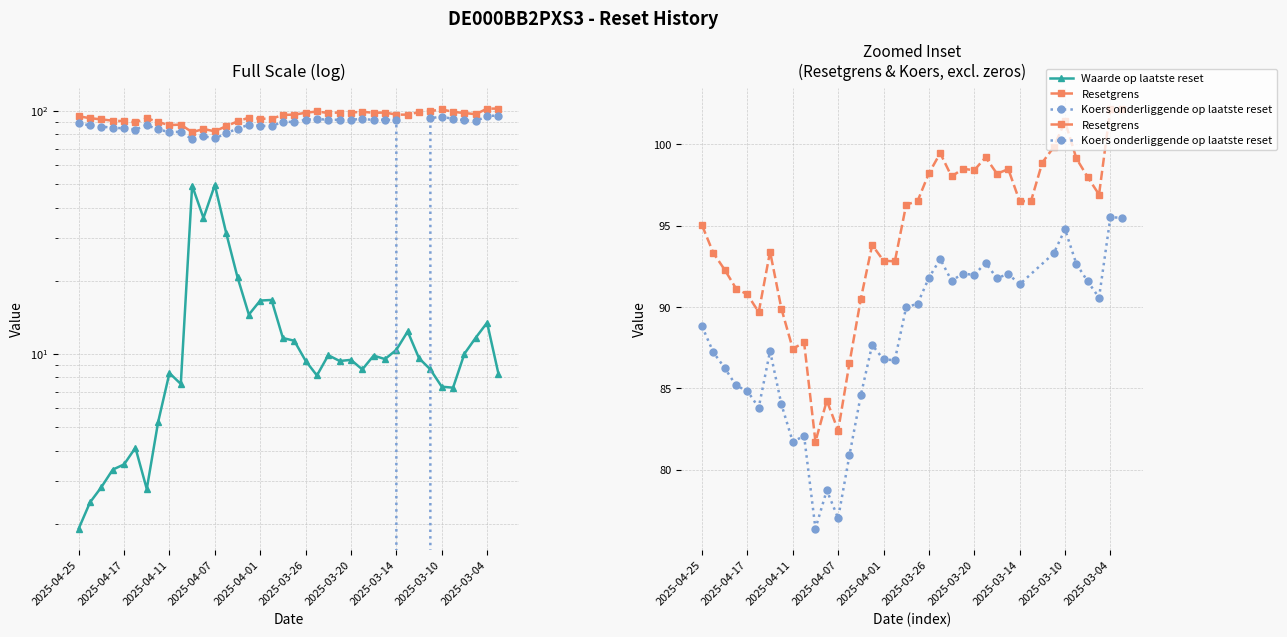

Between 2025-03-04 and 2025-04-14, which is larger?

2025-03-04